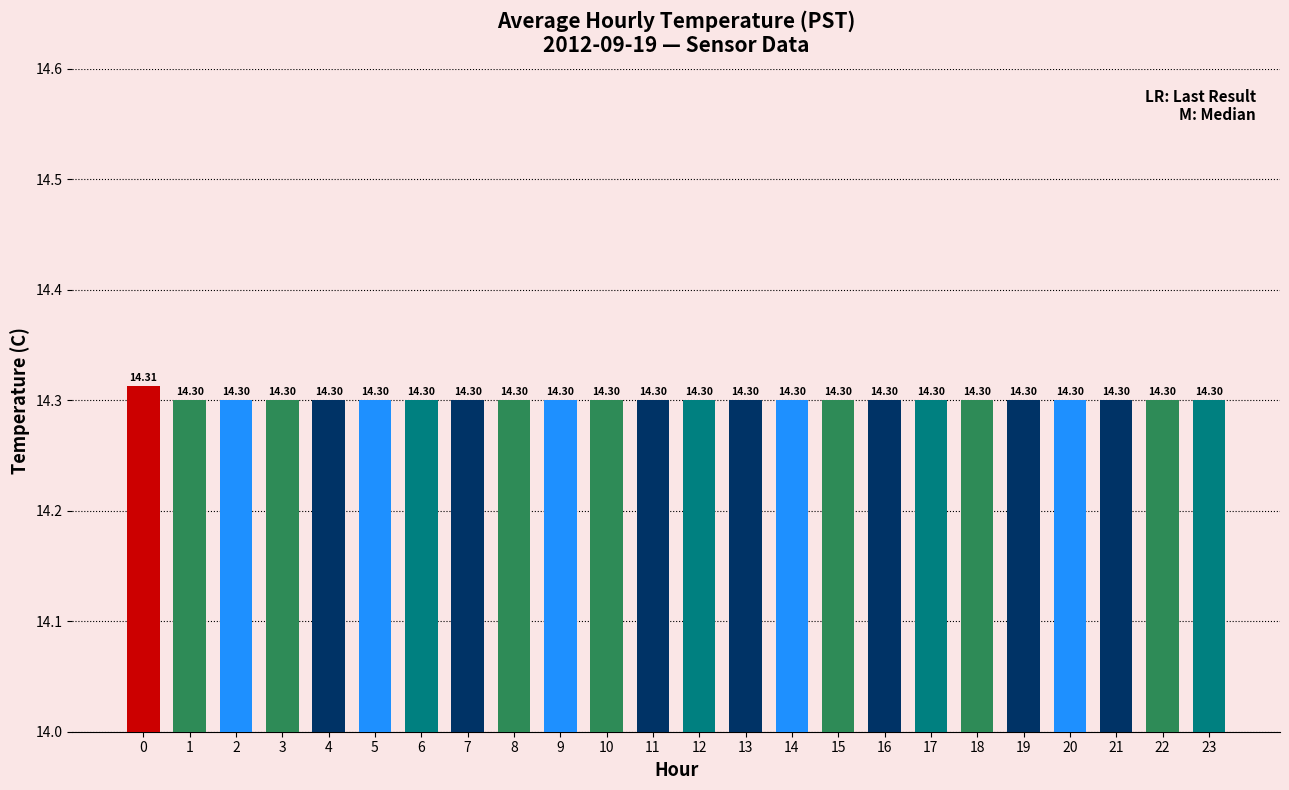

What is the maximum value shown in the chart?

14.3